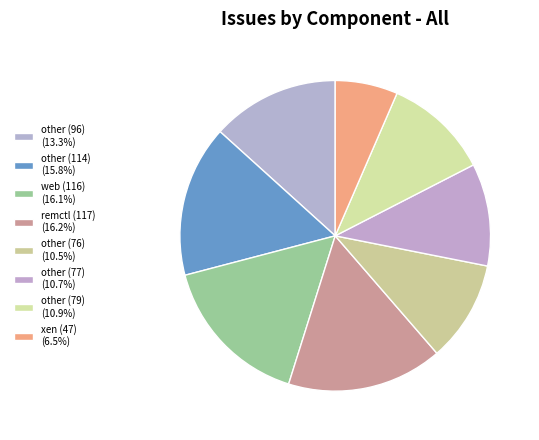

Which category has the biggest portion of the pie?

remctl (117)